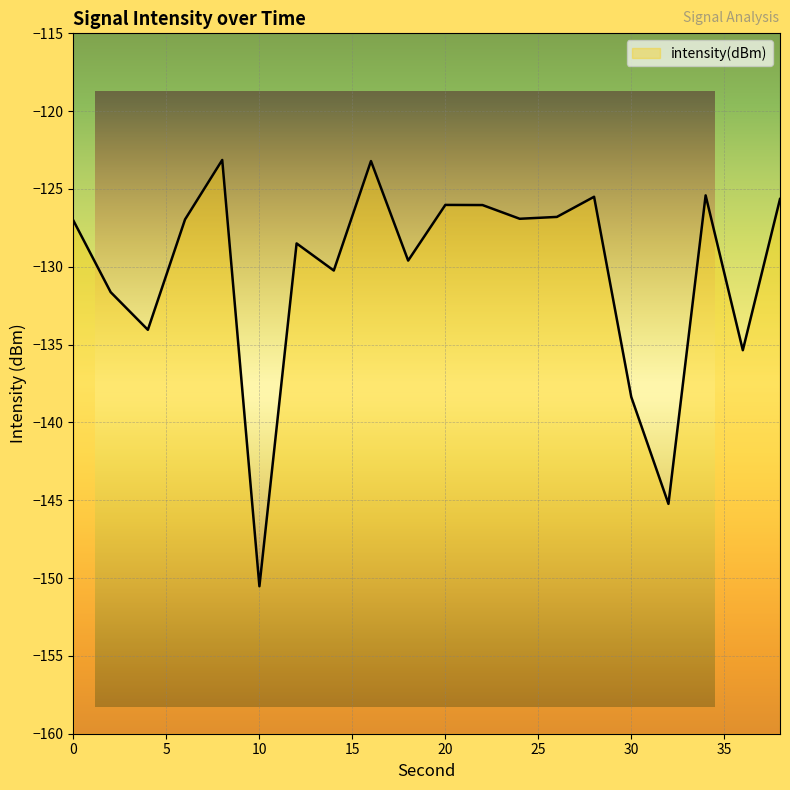

What is the value of the 11th point from the left?

-126.0